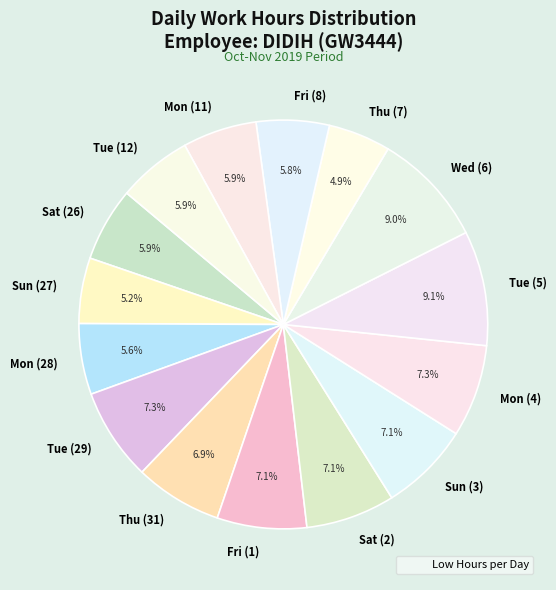

To the nearest percent, what is the difference between the Thu (31) and Mon (28) slice percentages?

1%